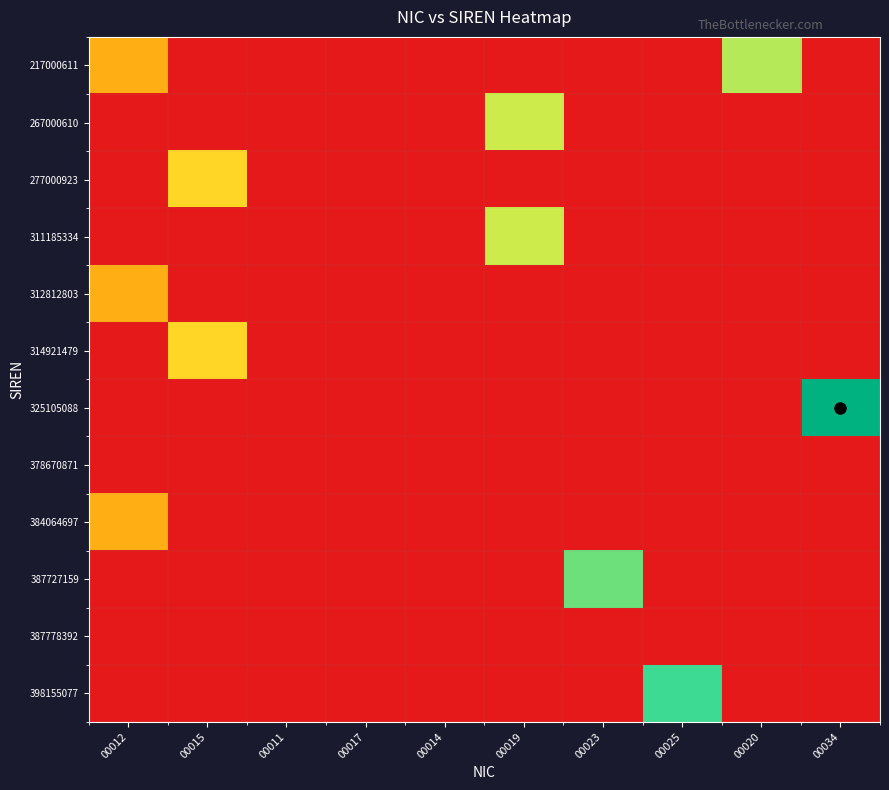

What is the spread (max minus min) of values at 00019?

55.9